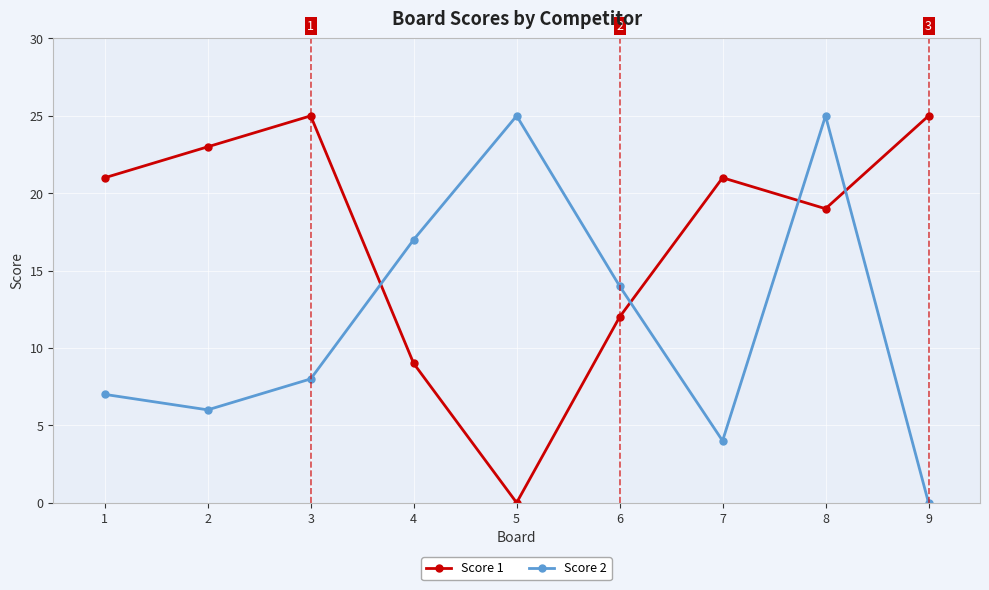

Rank the series at 9 from highest to lowest value.

Score 1, Score 2